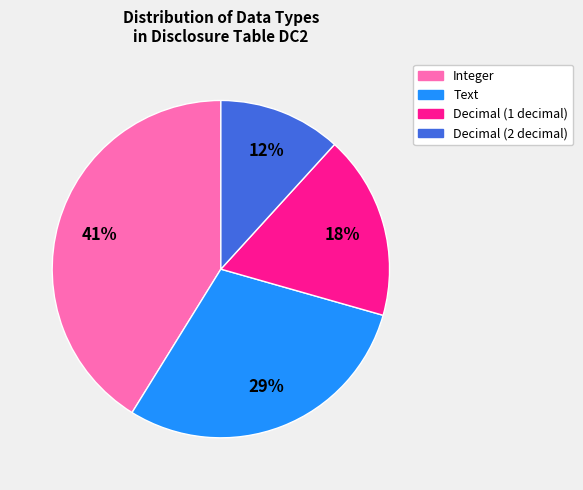

To the nearest percent, what portion does Integer represent?

41%